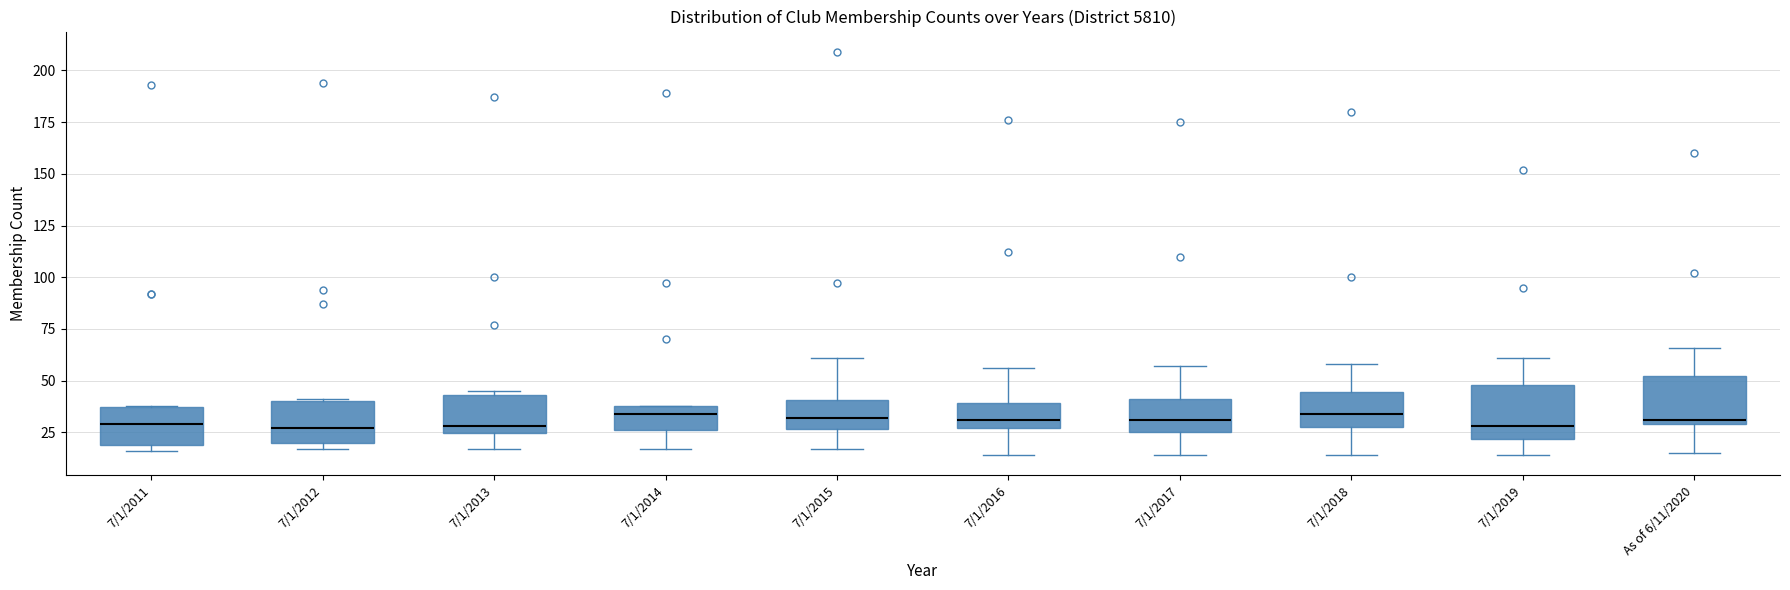

Where is the upper edge of the box for 7/1/2019 on the y-axis? The values are not printed on the chart, so give them approximately, as read against the axis.

50